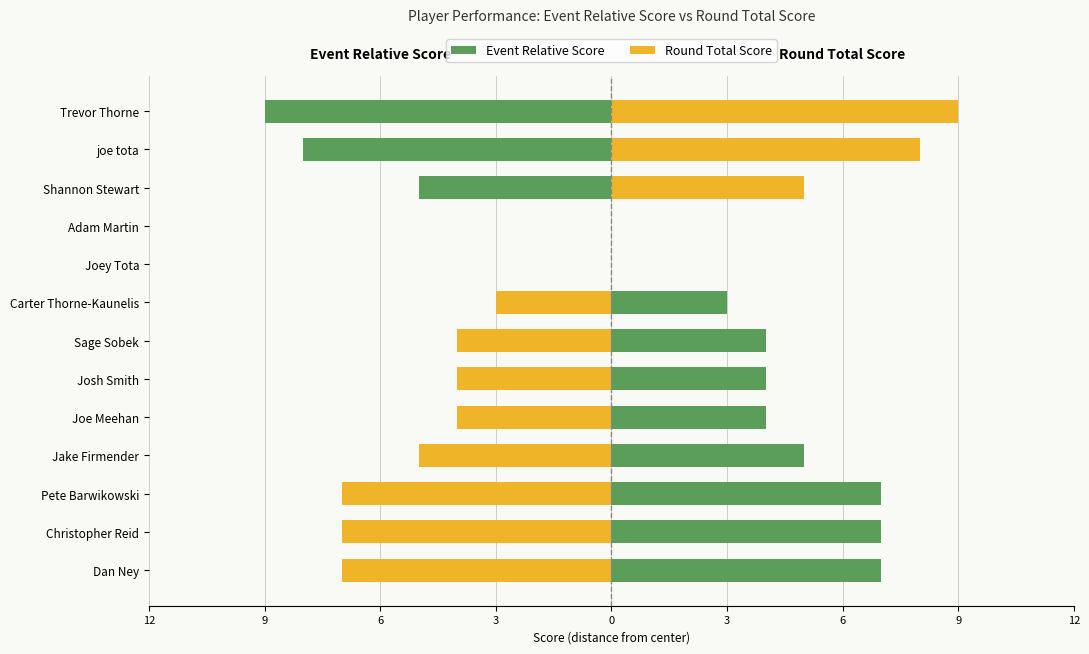

How many positive values does the Event Relative Score series have?

8